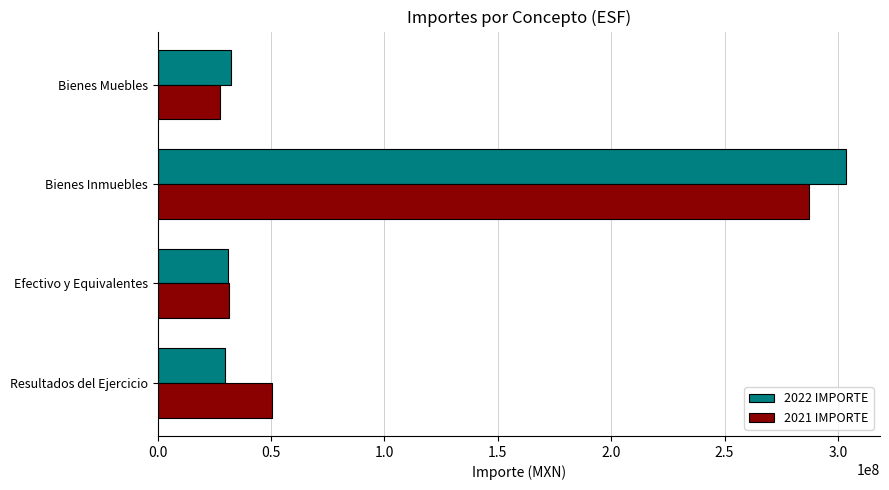

What is the total value across all series at Bienes Inmuebles?

590468077.5